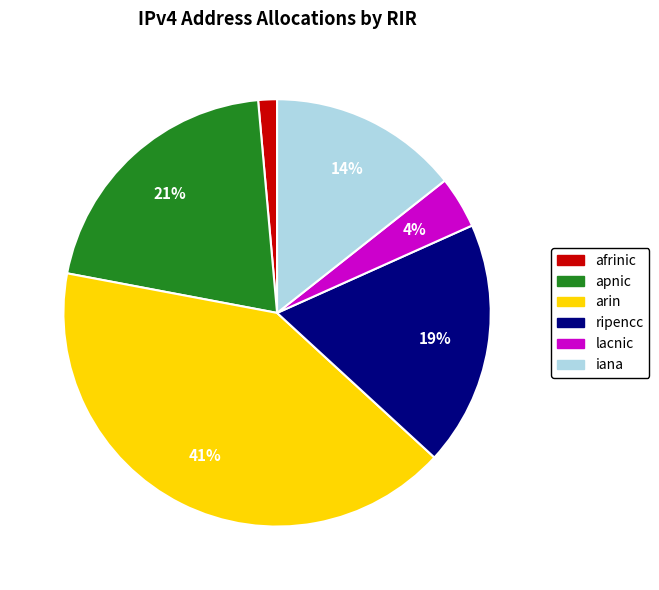

How many segments does this pie chart have?

6